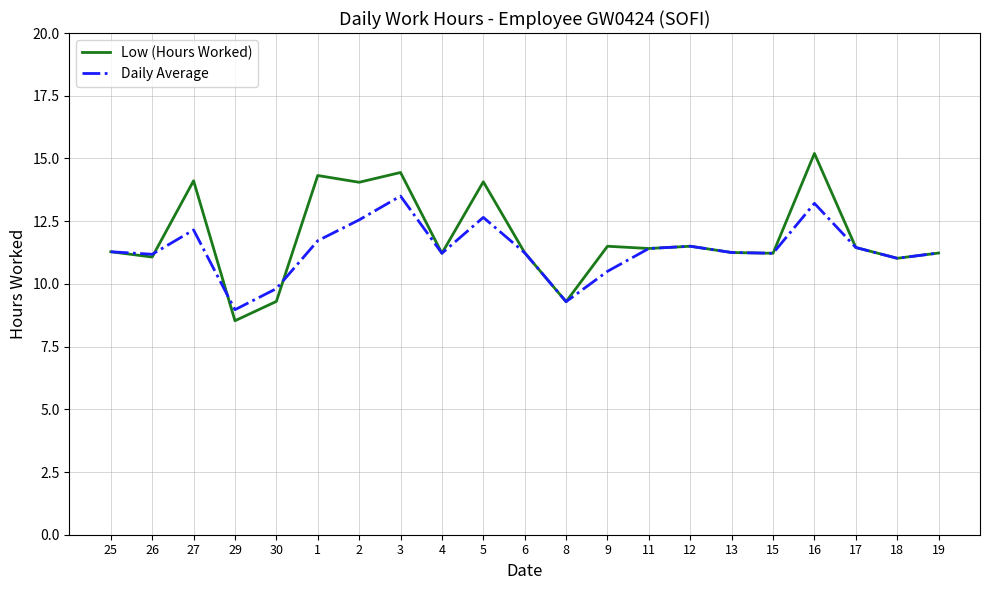

Which category has the highest value in the Low (Hours Worked) series?

16